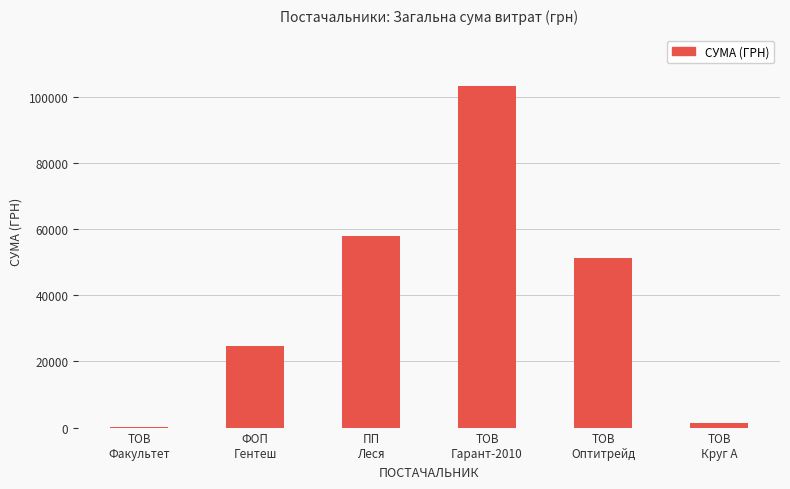

Between ТОВ
Круг А and ТОВ
Оптитрейд, which is larger?

ТОВ
Оптитрейд